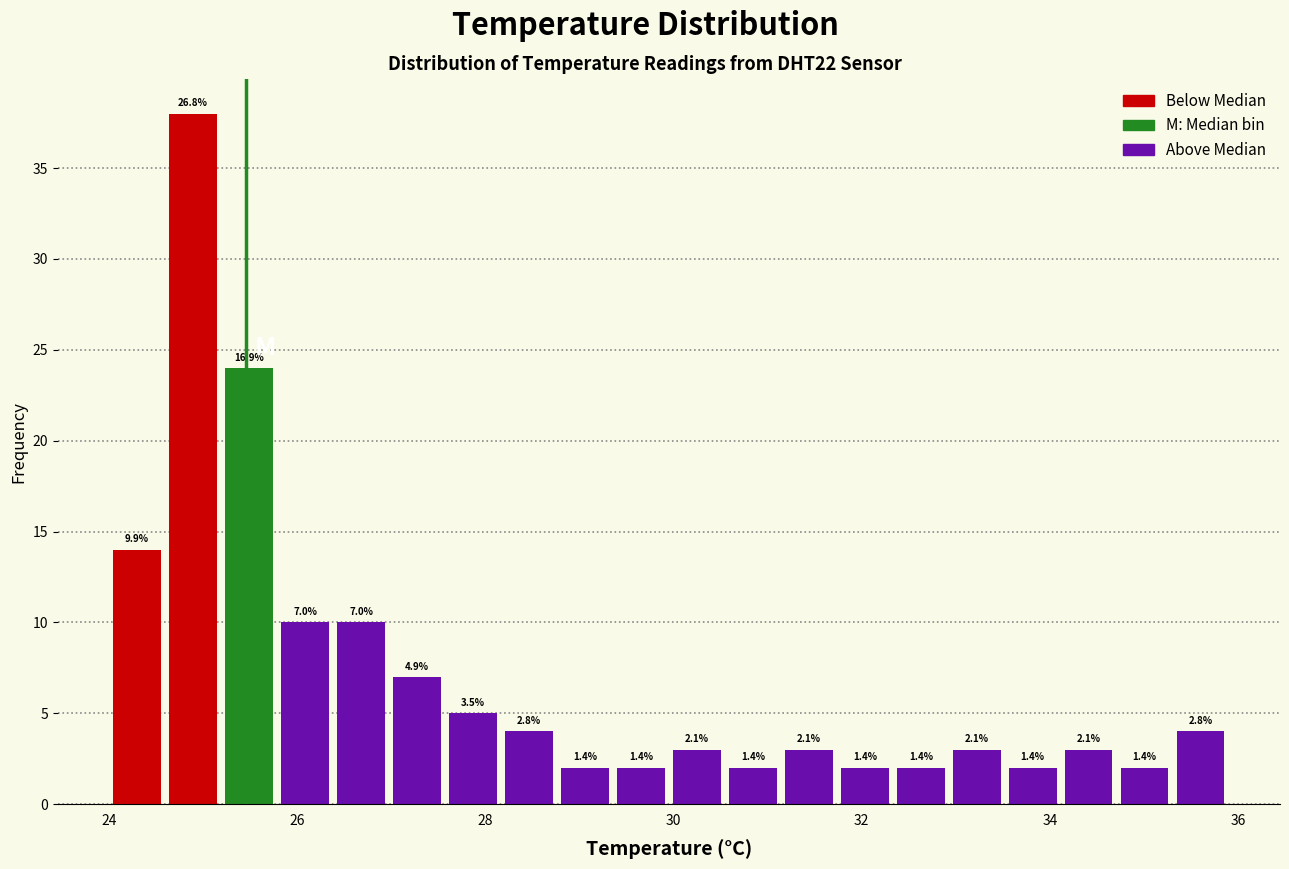

Read against the x-axis, roughly where is the centre of the tallest bar?

24.8